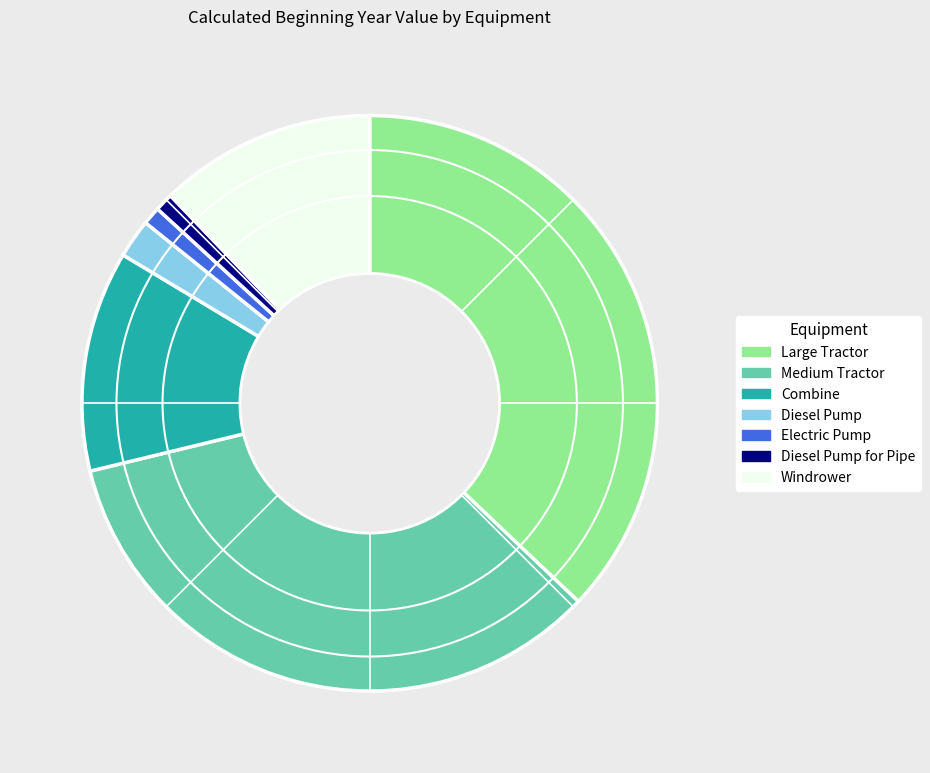

What is the ratio of the value at Large Tractor to the value at Windrower?

3.0